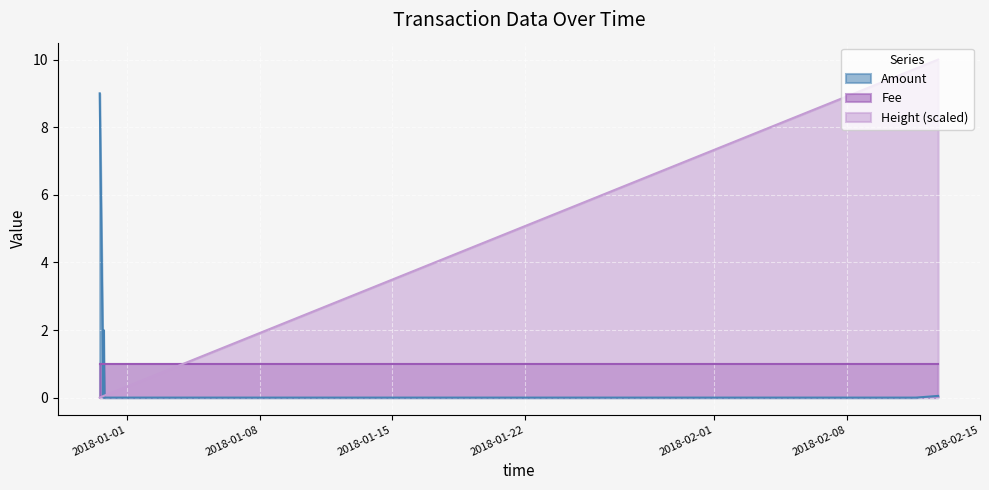

At which label does Amount reach its peak?

2017-12-30 13:06:28